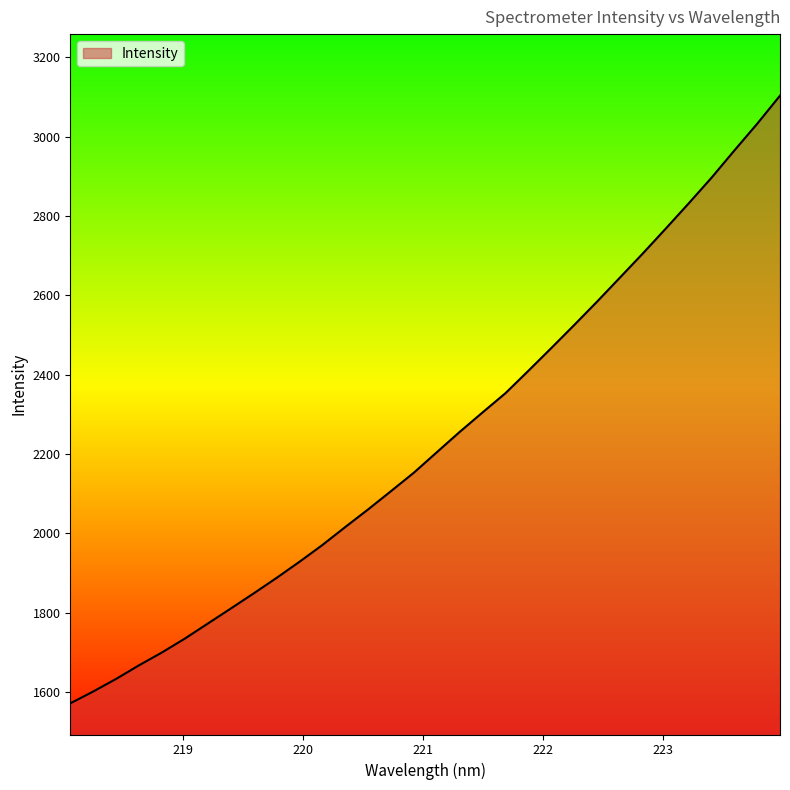

How many distinct data groups are displayed?

1